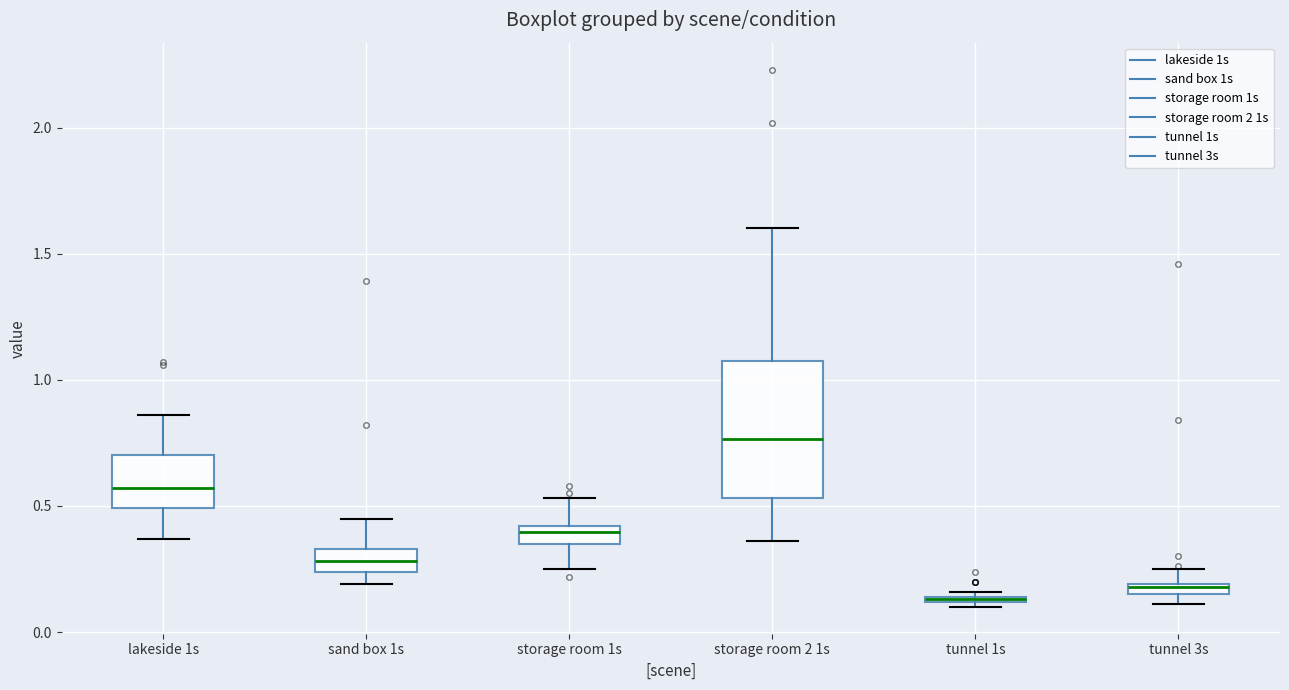

Where is the lower edge of the box for tunnel 1s on the y-axis? The values are not printed on the chart, so give them approximately, as read against the axis.

0.10